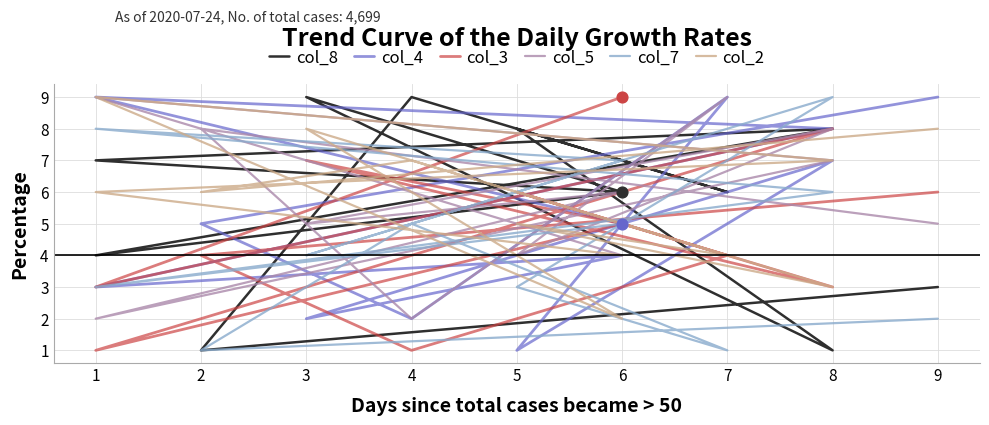

Which series has the largest total across all categories?

col_5